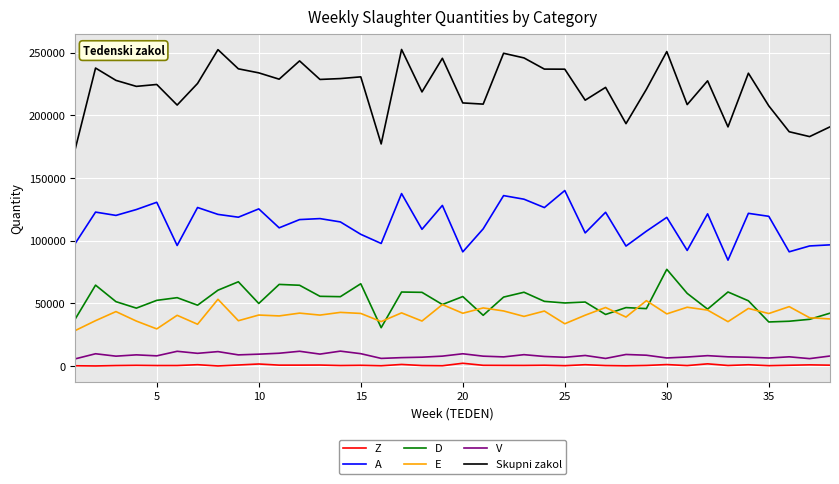

True or false: E and A cross at least once.

False